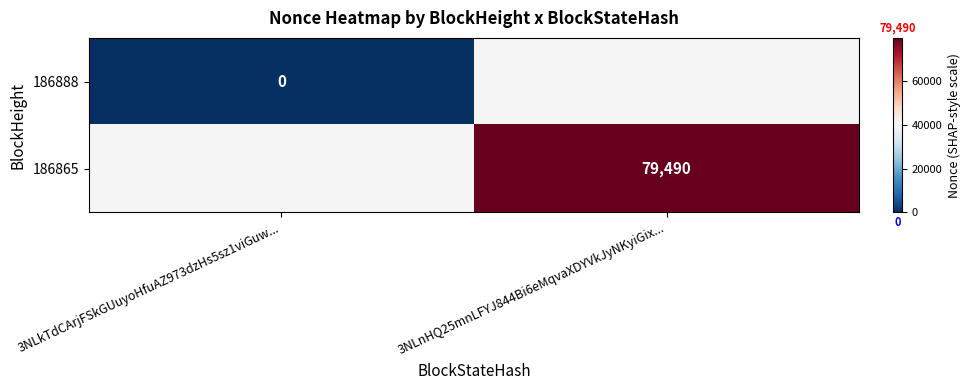

The value of 186865 at 3NLnHQ25mnLFYJ844Bi6eMqvaXDYVkJyNKyiGix... is 79490. True or false?

True